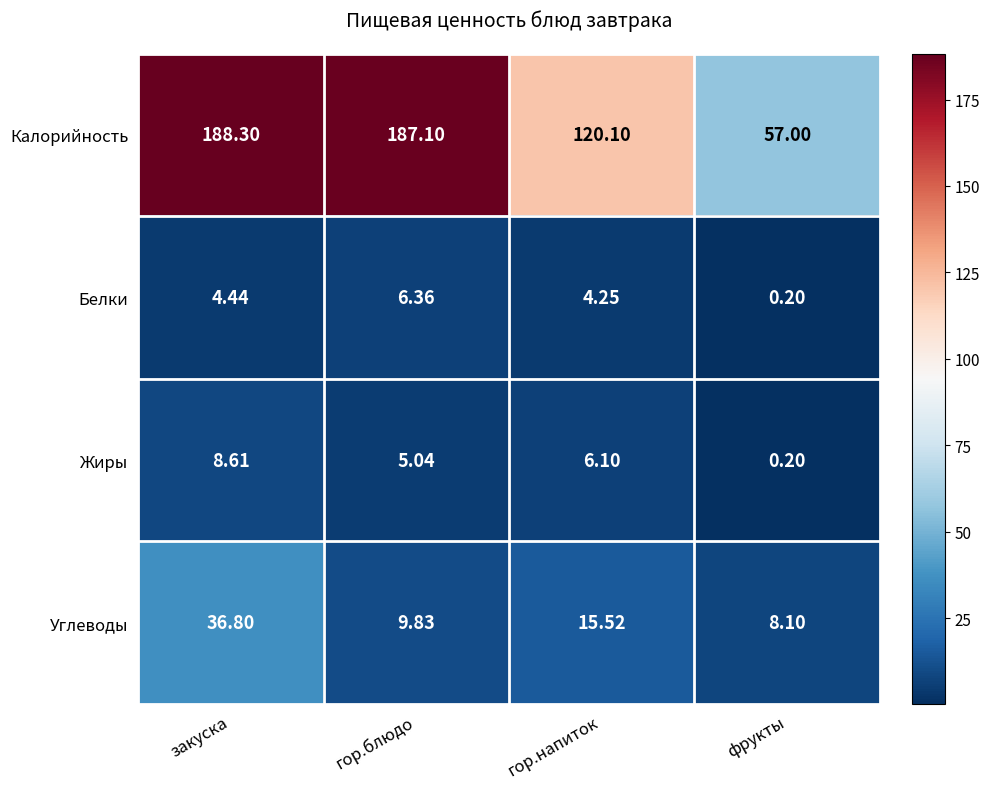

At which category is the sum across all series the highest?

закуска